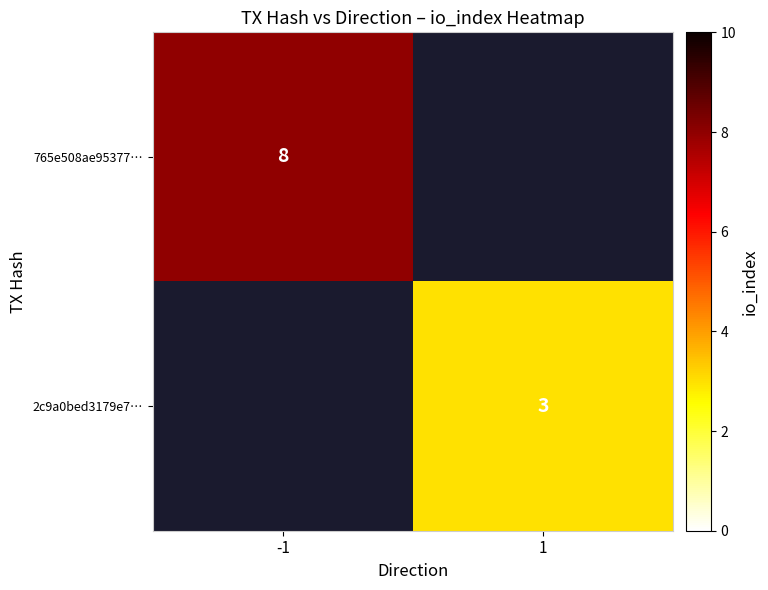

What is the maximum value shown in the chart?

8.0